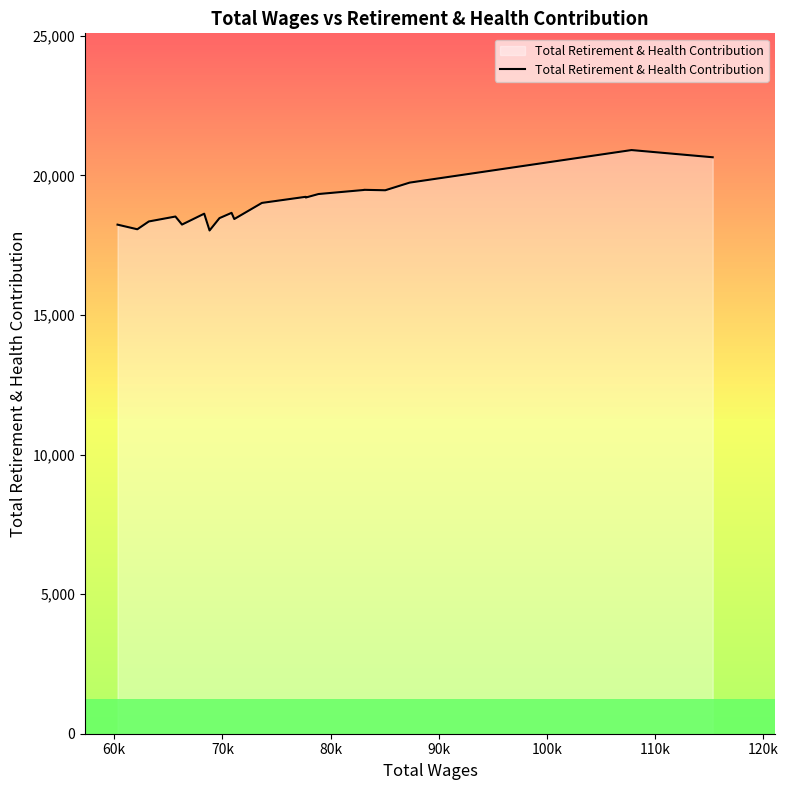

What is the minimum value shown in the chart?

18025